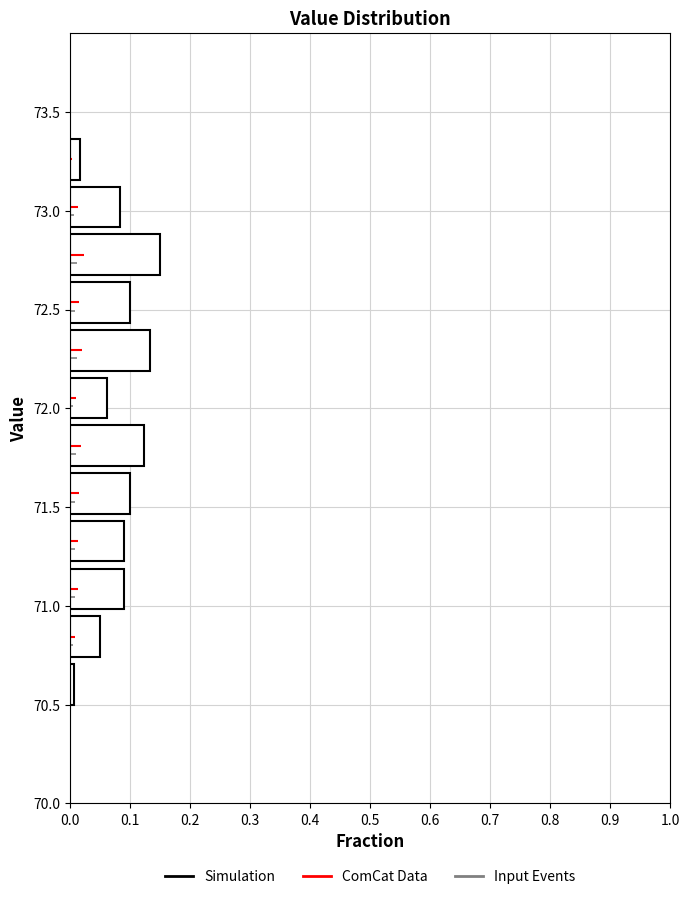

Reading bottom to top, list every bar in this chart as the range it spans on the y-axis followed by its length. Neither the bar edges nor the lengths are printed on the chart, so give them approximately, as read against the axes.

70.50 to 70.75: under 0.01
70.75 to 71.00: 0.05
71.00 to 71.25: 0.09
71.25 to 71.45: 0.09
71.45 to 71.70: 0.10
71.70 to 71.95: 0.12
71.95 to 72.20: 0.06
72.20 to 72.45: 0.13
72.45 to 72.70: 0.10
72.70 to 72.90: 0.15
72.90 to 73.15: 0.08
73.15 to 73.40: 0.02